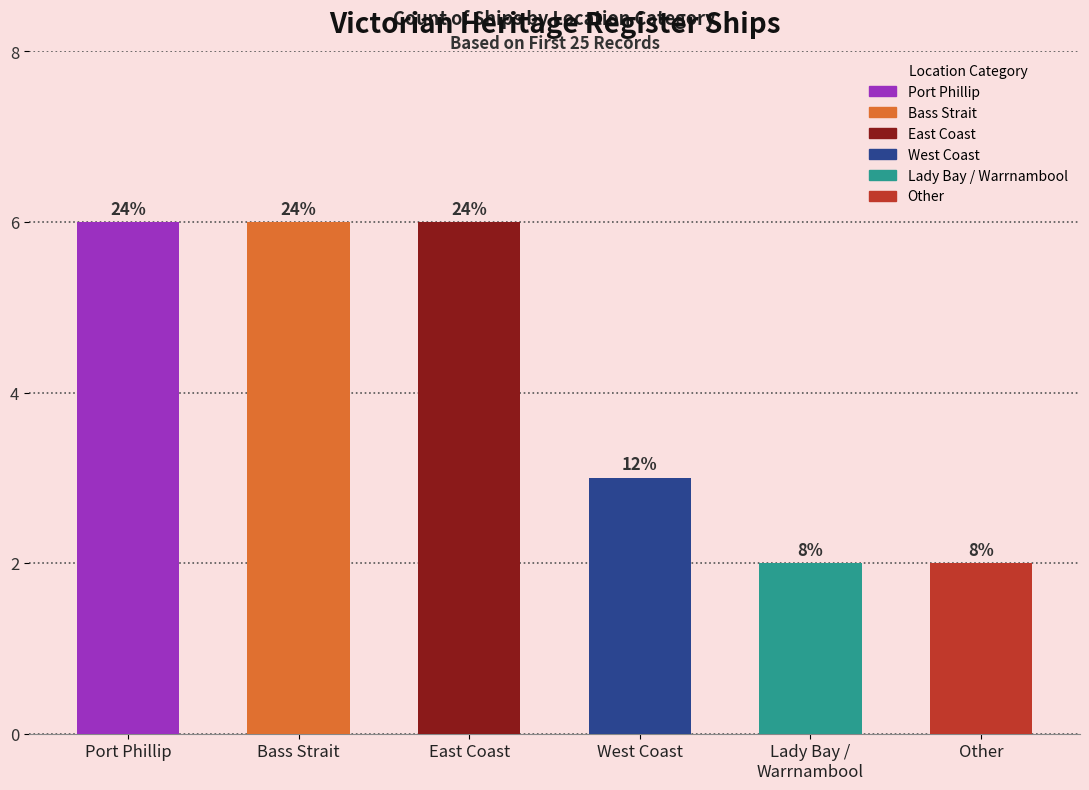

Does the chart contain any negative values?

No